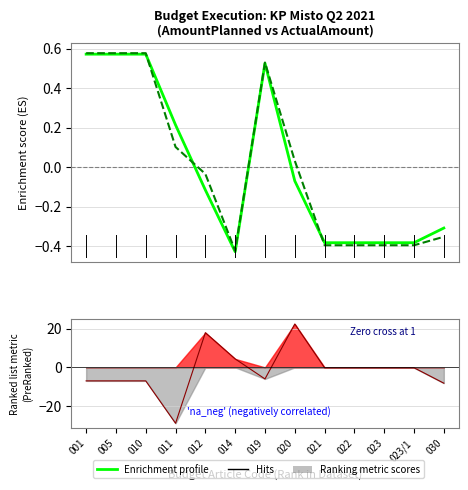

Is the value of ActualAmount at 020 greater than the value of Deviation at 021?

Yes